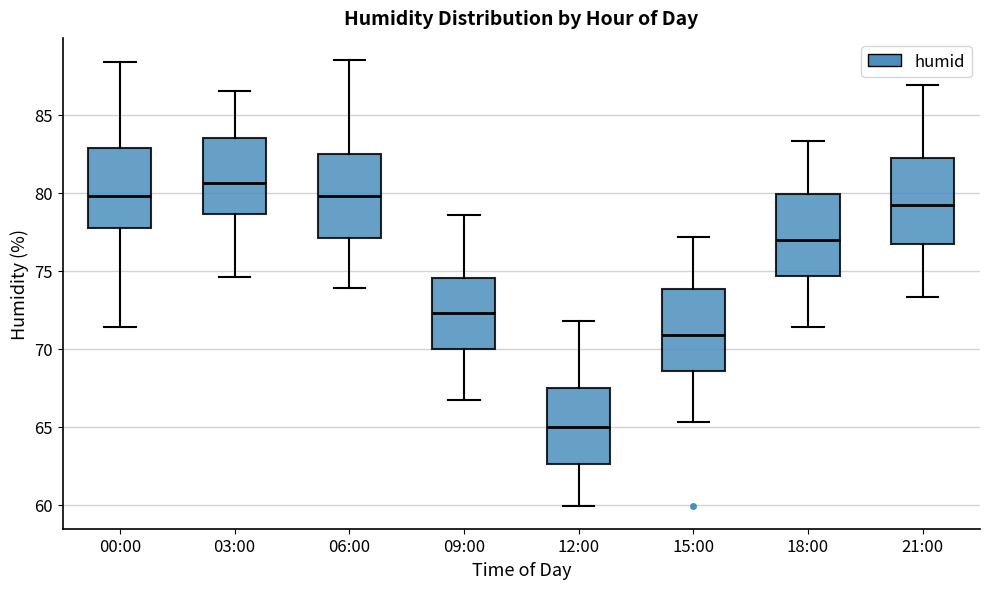

Where does the upper whisker of the box for 00:00 end on the y-axis? The values are not printed on the chart, so give them approximately, as read against the axis.

88.5